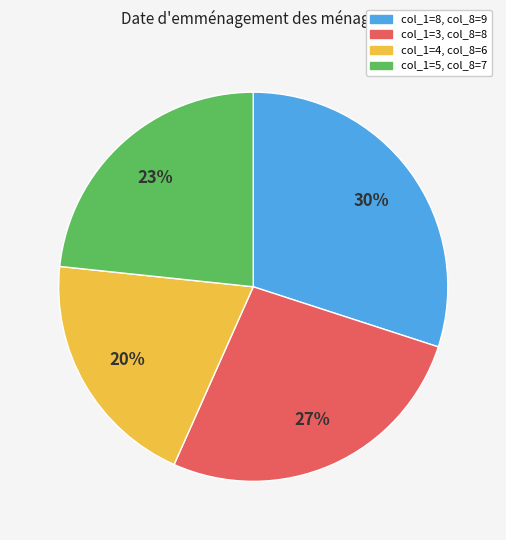

Is there any slice that represents more than half of the pie?

No